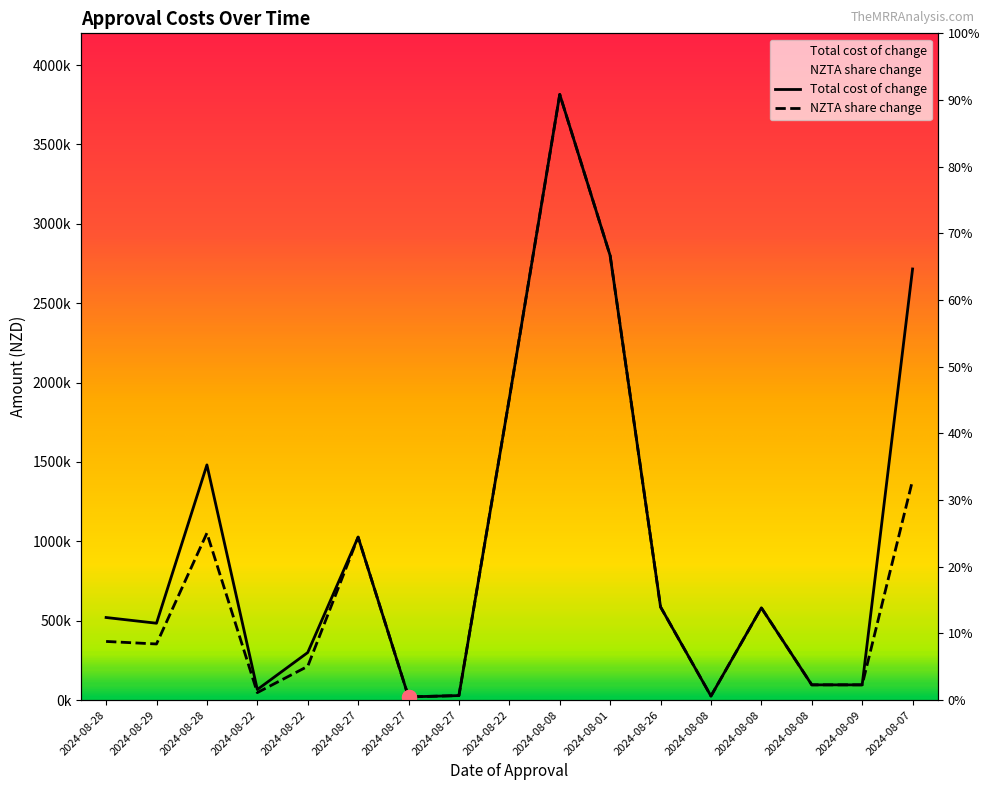

Is the value of Total cost of change at 2024-08-08 greater than the value of NZTA share change at 2024-08-22?

Yes